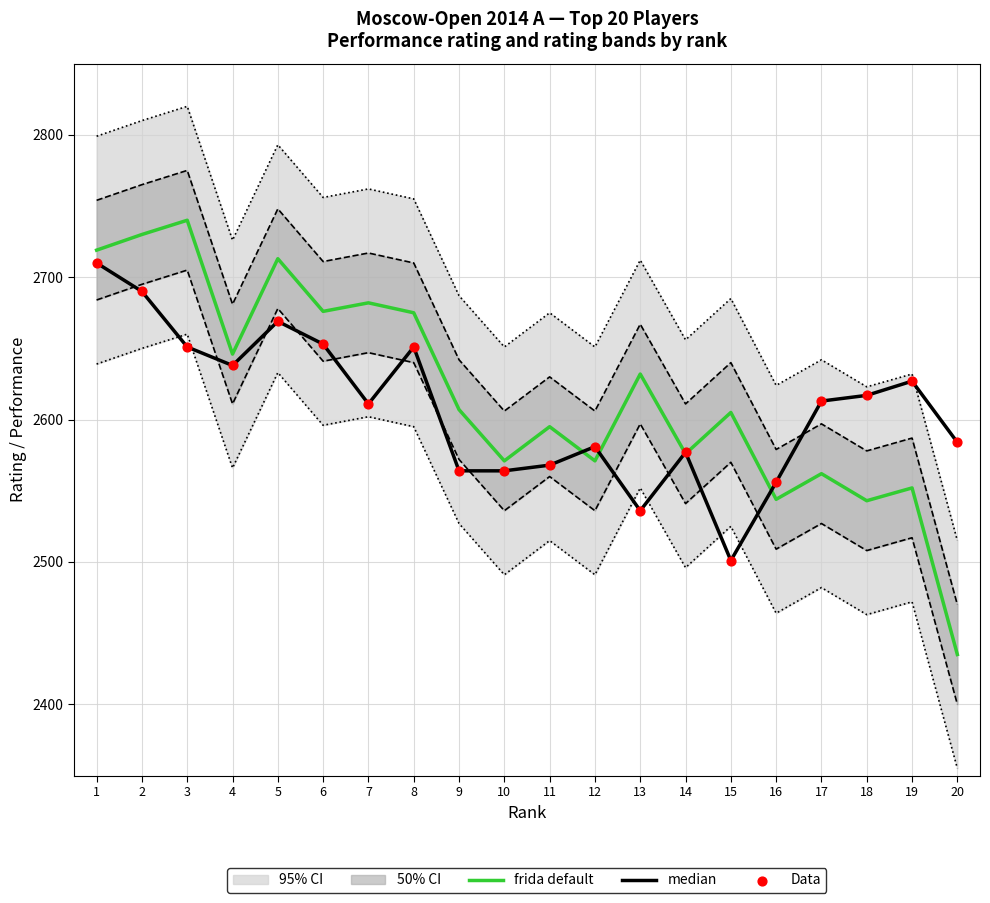

At which category is the sum across all series the highest?

1